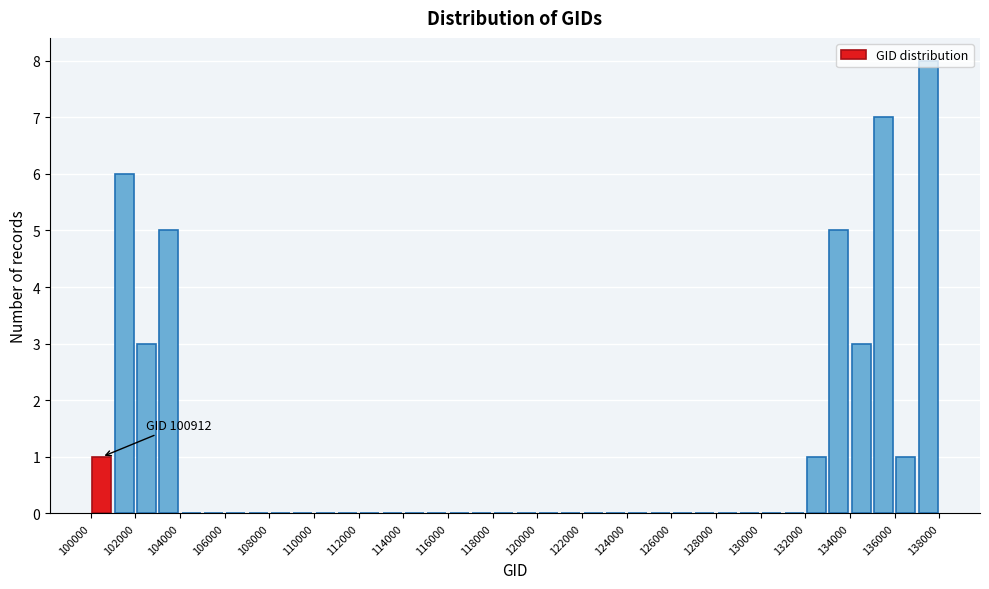

Which range on the x-axis has the tallest bar?

137000 to 138000